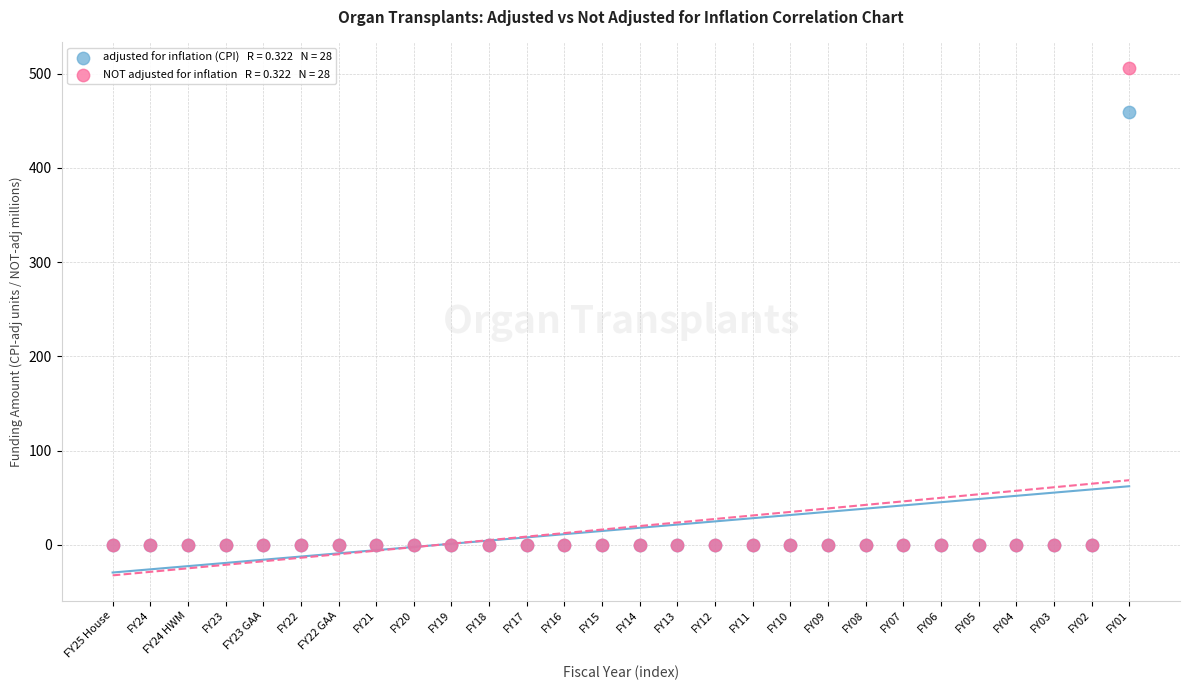

Across all series, what Y value is closest to 253?

459.0